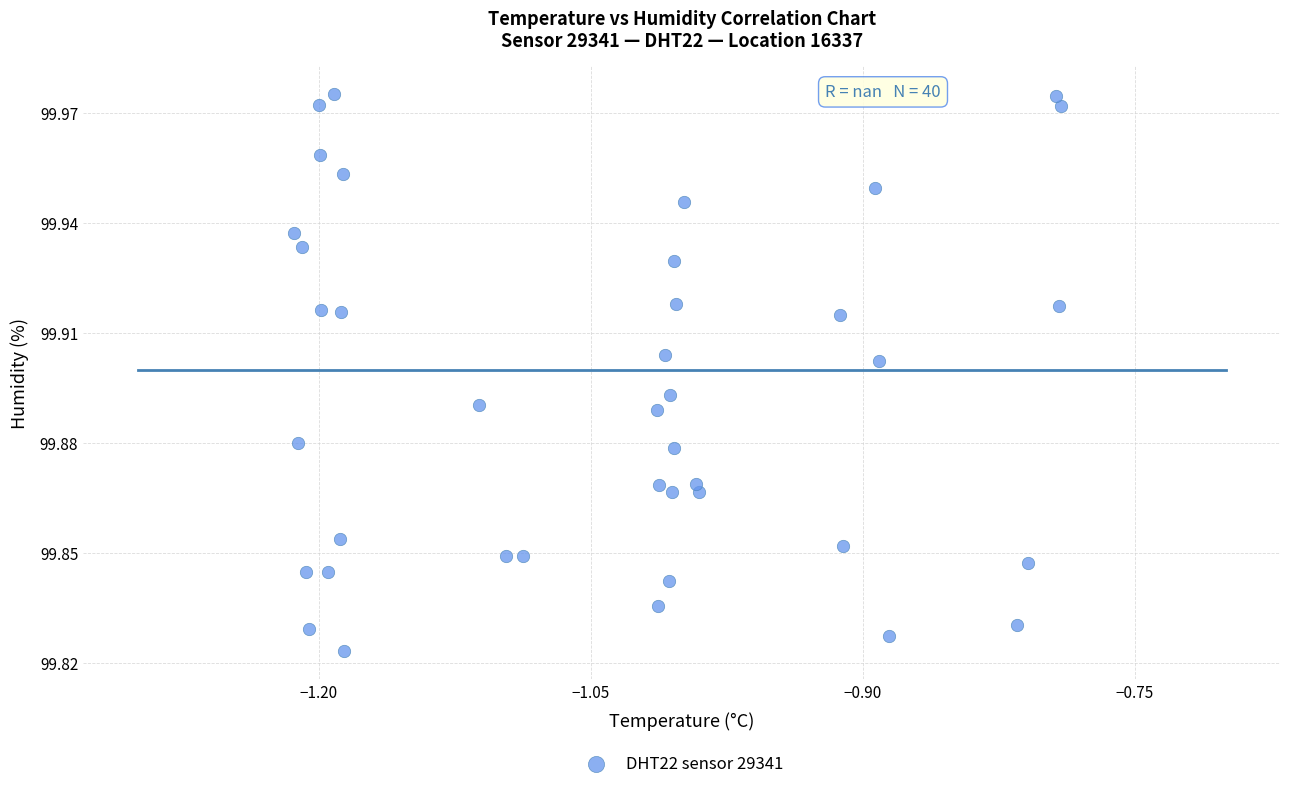

What is the range of X values (max minus min)?

0.4